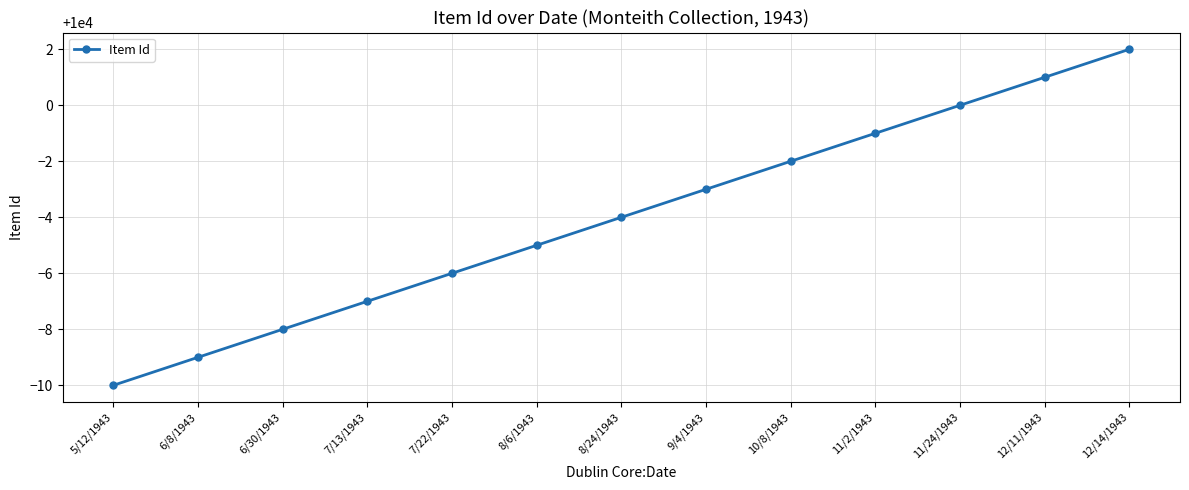

What is the value of the 8th point from the left?

9997